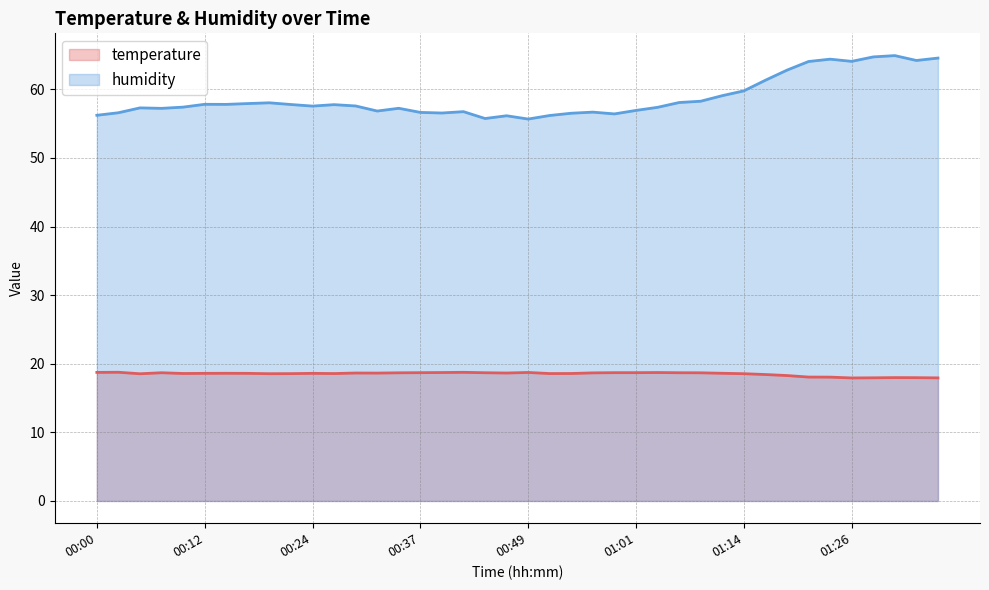

How many interior local valleys does the temperature series have?

8